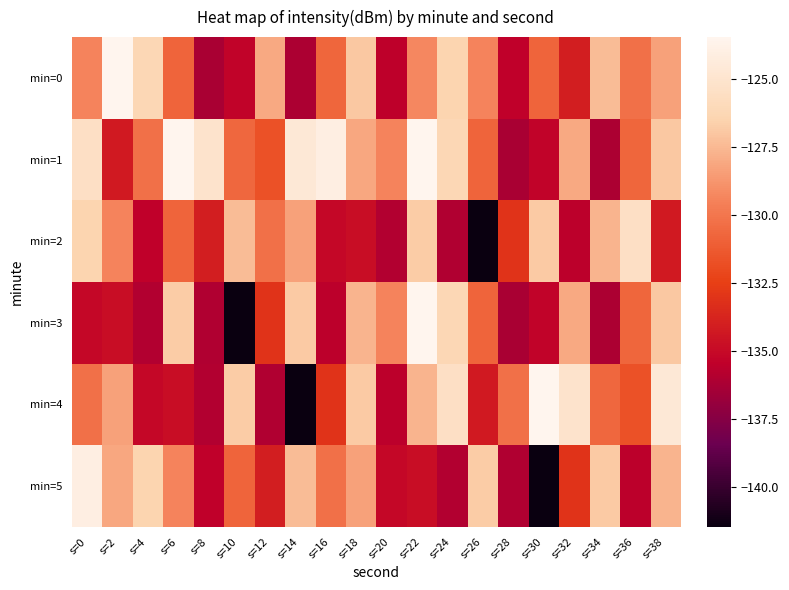

Reading right to left, extract all data points from this chart.

min=0: s=38=-128.4	s=36=-130.2	s=34=-127.4	s=32=-134.0	s=30=-130.8	s=28=-135.4	s=26=-129.4	s=24=-126.5	s=22=-129.3	s=20=-135.5	s=18=-126.9	s=16=-130.7	s=14=-136.2	s=12=-128.1	s=10=-135.3	s=8=-136.2	s=6=-130.8	s=4=-126.2	s=2=-123.5	s=0=-129.4
min=1: s=38=-126.9	s=36=-130.7	s=34=-136.2	s=32=-128.1	s=30=-135.3	s=28=-136.2	s=26=-130.8	s=24=-126.2	s=22=-123.5	s=20=-129.4	s=18=-128.2	s=16=-124.1	s=14=-124.6	s=12=-131.6	s=10=-130.7	s=8=-125.1	s=6=-123.4	s=4=-130.2	s=2=-134.3	s=0=-125.4
min=2: s=38=-134.3	s=36=-125.4	s=34=-127.6	s=32=-135.6	s=30=-126.8	s=28=-133.0	s=26=-141.5	s=24=-136.0	s=22=-126.8	s=20=-135.9	s=18=-134.8	s=16=-135.1	s=14=-128.4	s=12=-130.2	s=10=-127.4	s=8=-134.0	s=6=-130.8	s=4=-135.4	s=2=-129.4	s=0=-126.5
min=3: s=38=-126.9	s=36=-130.7	s=34=-136.2	s=32=-128.1	s=30=-135.3	s=28=-136.2	s=26=-130.8	s=24=-126.2	s=22=-123.5	s=20=-129.4	s=18=-127.6	s=16=-135.6	s=14=-126.8	s=12=-133.0	s=10=-141.5	s=8=-136.0	s=6=-126.8	s=4=-135.9	s=2=-134.8	s=0=-135.1
min=4: s=38=-124.6	s=36=-131.6	s=34=-130.7	s=32=-125.1	s=30=-123.4	s=28=-130.2	s=26=-134.3	s=24=-125.4	s=22=-127.6	s=20=-135.6	s=18=-126.8	s=16=-133.0	s=14=-141.5	s=12=-136.0	s=10=-126.8	s=8=-135.9	s=6=-134.8	s=4=-135.1	s=2=-128.4	s=0=-130.2
min=5: s=38=-127.6	s=36=-135.6	s=34=-126.8	s=32=-133.0	s=30=-141.5	s=28=-136.0	s=26=-126.8	s=24=-135.9	s=22=-134.8	s=20=-135.1	s=18=-128.4	s=16=-130.2	s=14=-127.4	s=12=-134.0	s=10=-130.8	s=8=-135.4	s=6=-129.4	s=4=-126.5	s=2=-128.2	s=0=-124.1